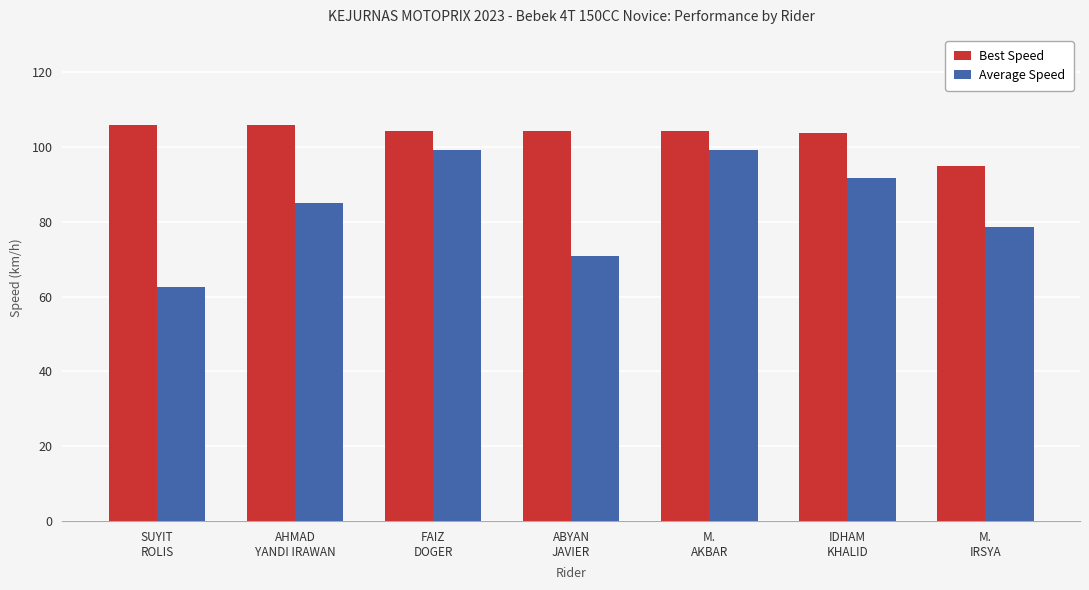

Are the bars horizontal?

No